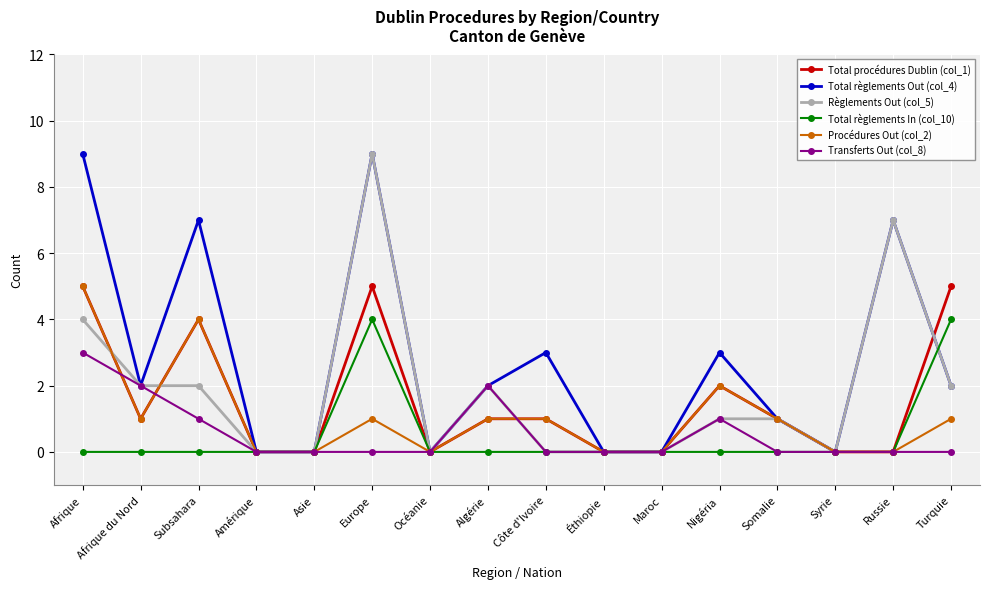

How many series are shown in this chart?

6